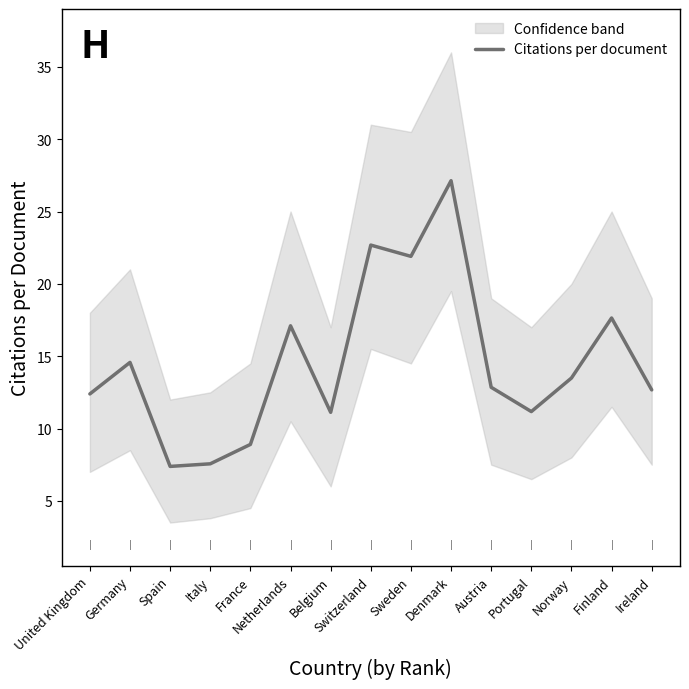

The value at Switzerland is 22.7. True or false?

True